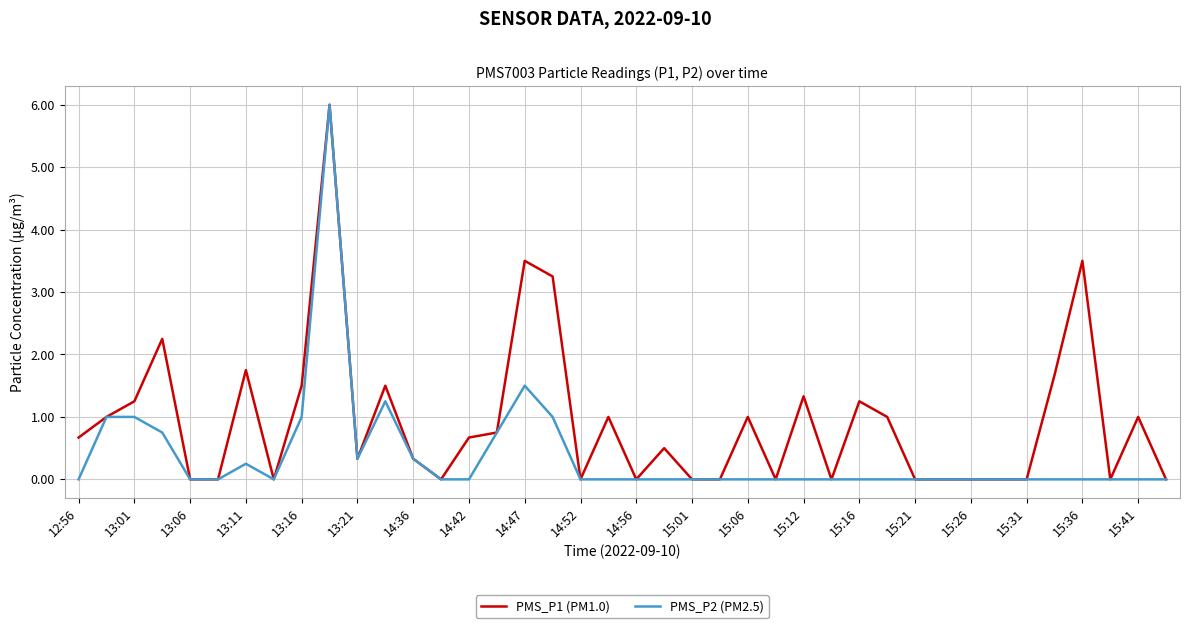

What is the greatest value displayed?

6.0